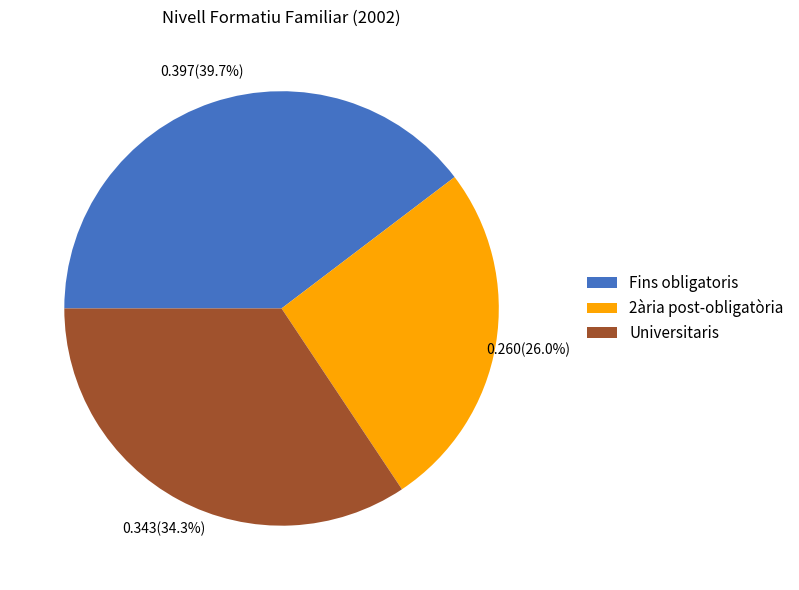

Is 2ària post-obligatòria the majority of the pie?

No